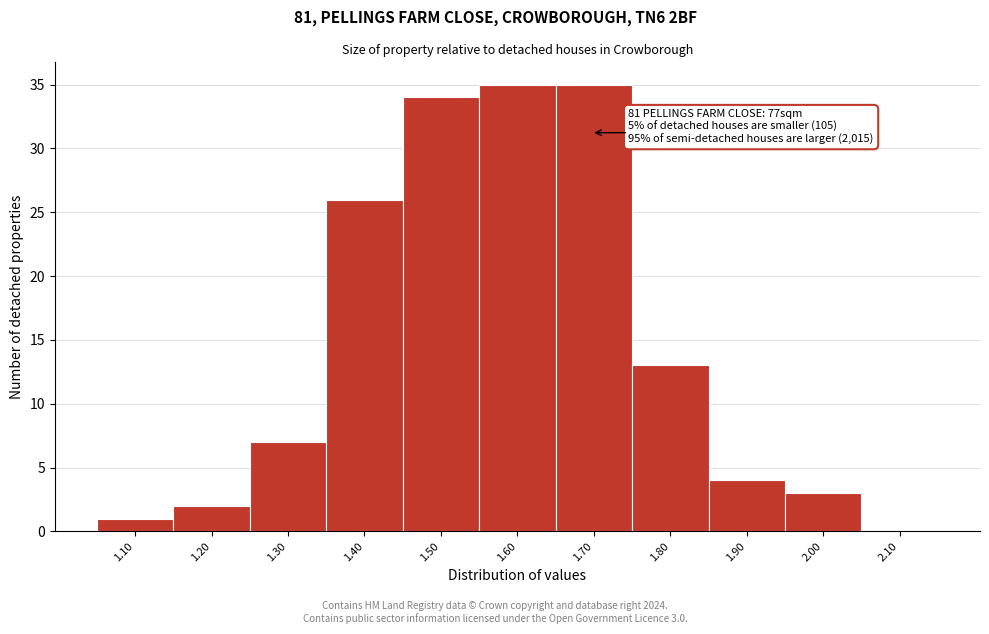

Reading left to right, what are all the values shown in this chart?

1.10=1	1.20=2	1.30=7	1.40=26	1.50=34	1.60=35	1.70=35	1.80=13	1.90=4	2.00=3	2.10=0